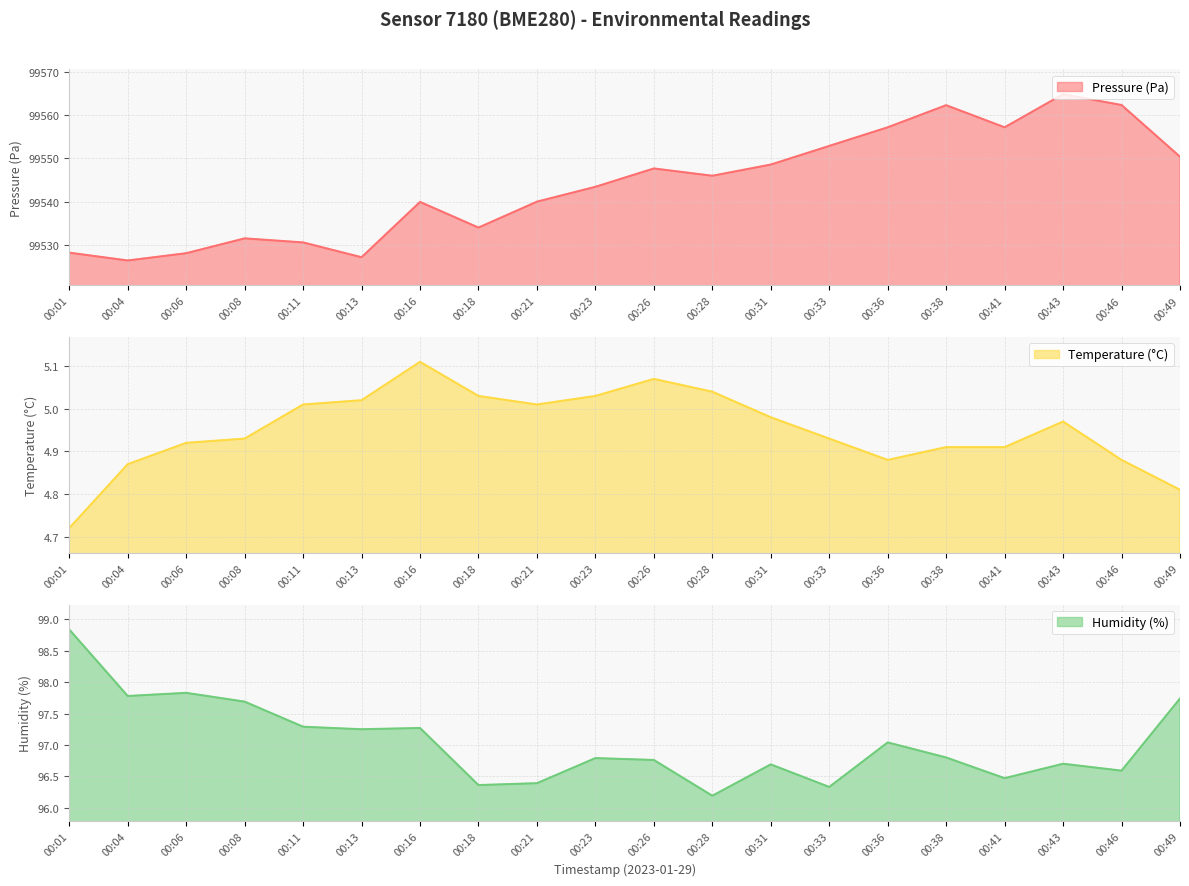

The temperature series shows 6.7 at 00:18. True or false?

False